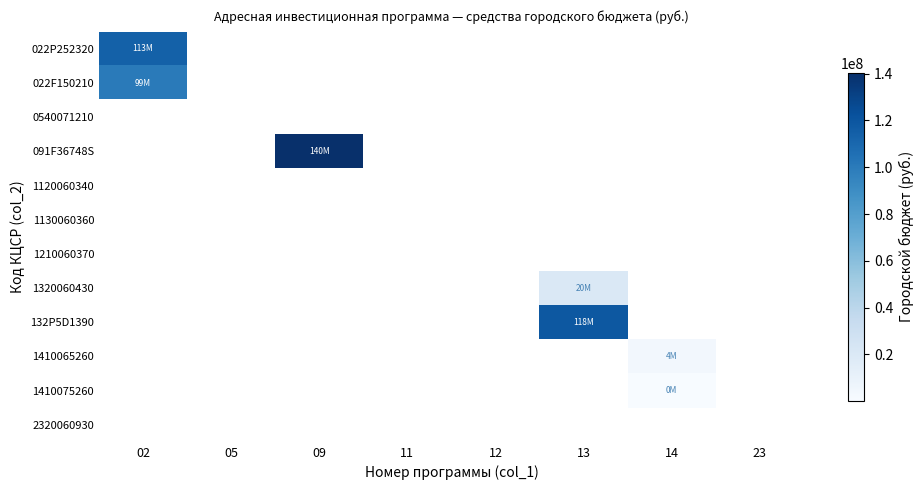

Between 14 and 13, which is larger?

13